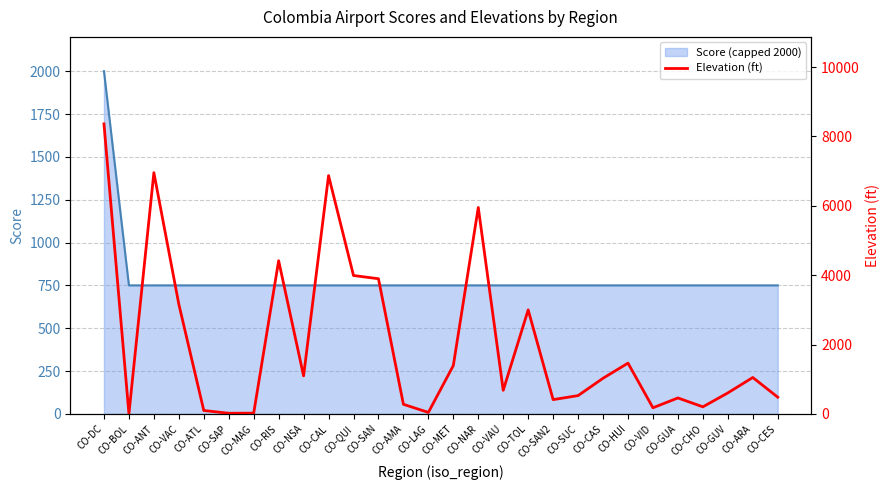

List the labels in order of value, largest first.

CO-DC, CO-ANT, CO-CAL, CO-NAR, CO-RIS, CO-QUI, CO-SAN, CO-VAC, CO-TOL, CO-HUI, CO-MET, CO-NSA, CO-ARA, CO-CAS, CO-VAU, CO-GUV, CO-SUC, CO-CES, CO-GUA, CO-SAN2, CO-AMA, CO-CHO, CO-VID, CO-ATL, CO-LAG, CO-MAG, CO-SAP, CO-BOL